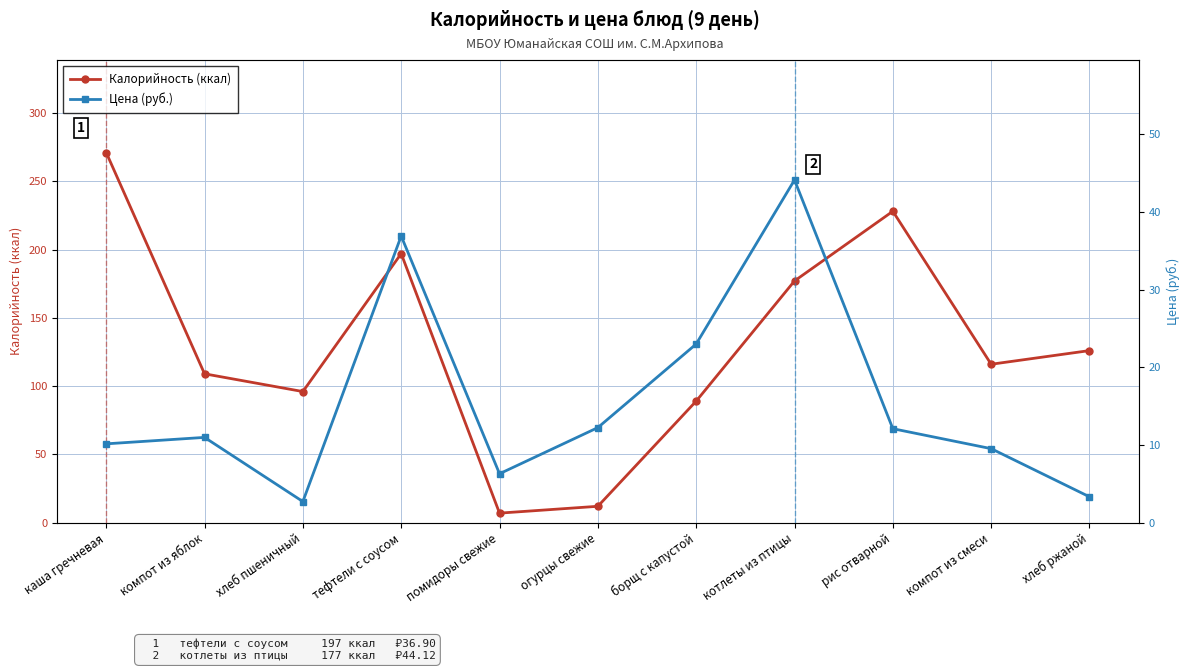

List the series in order of their peak value, lowest first.

Цена (руб.), Калорийность (ккал)